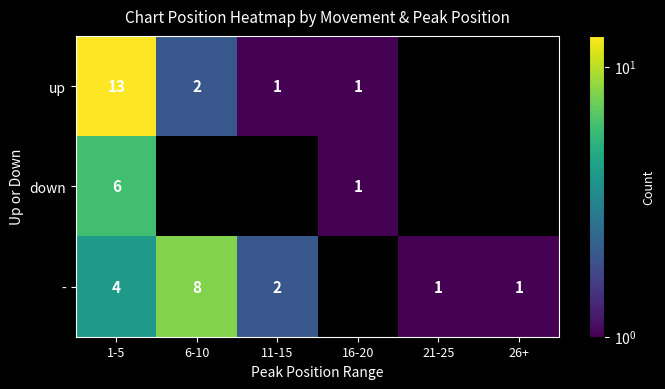

The value of down at 16-20 is 0.2. True or false?

False